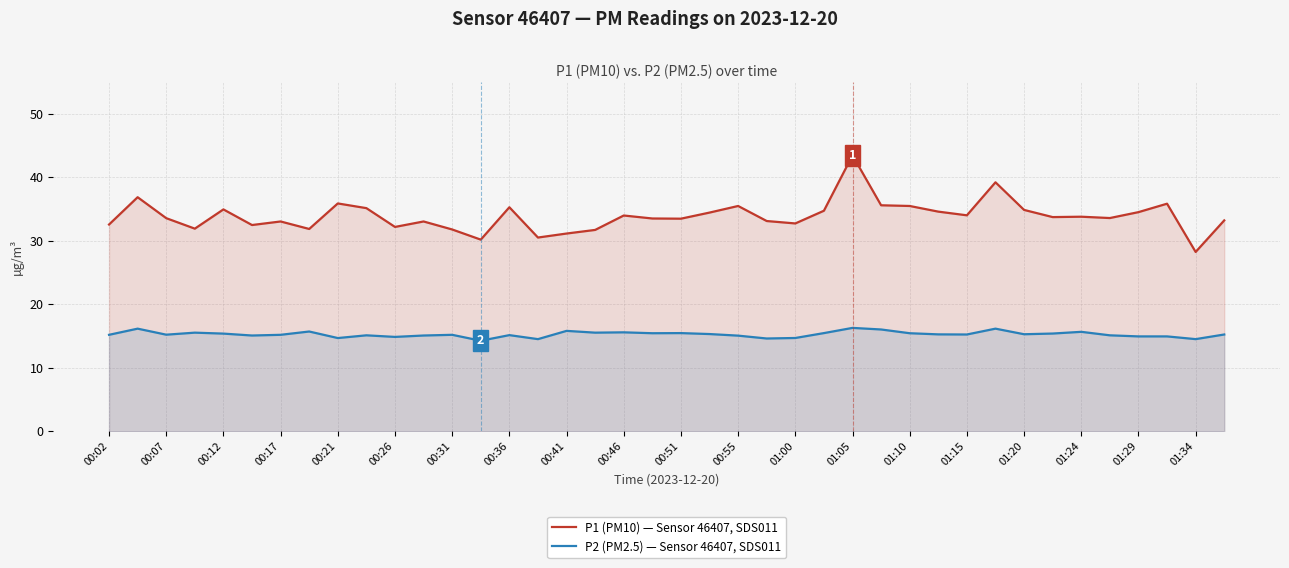

What is the spread (max minus min) of values at 01:15?

18.8